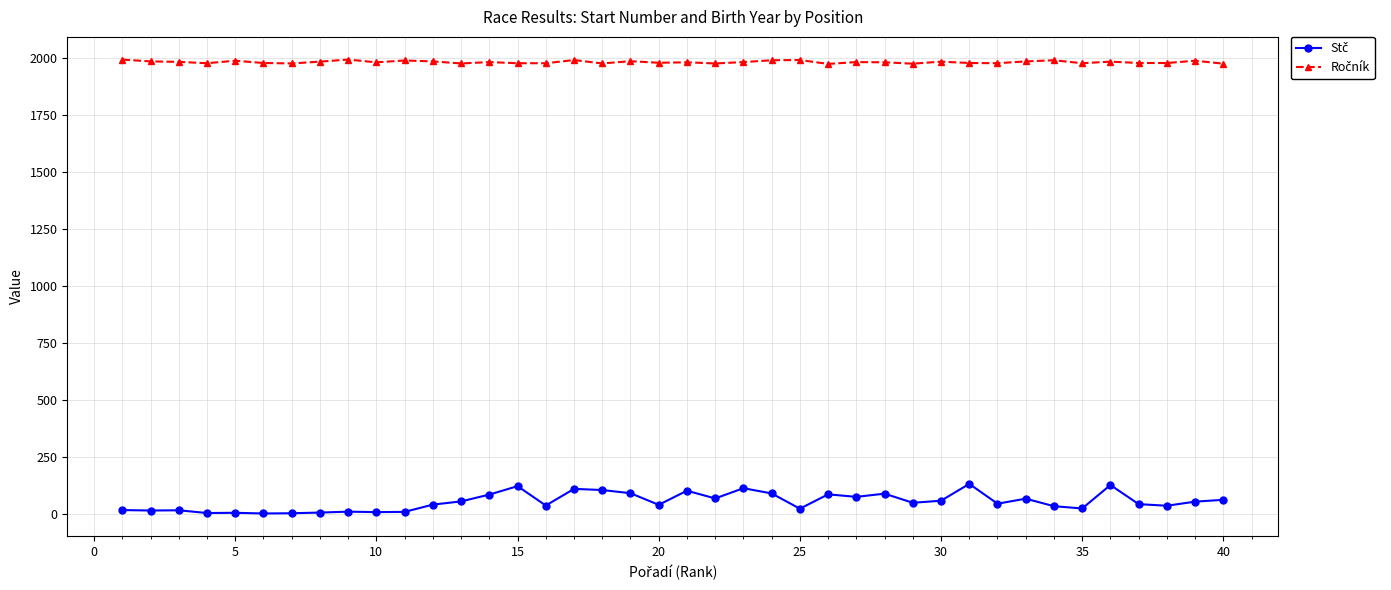

At how many categories does at least one series exceed 533?

40